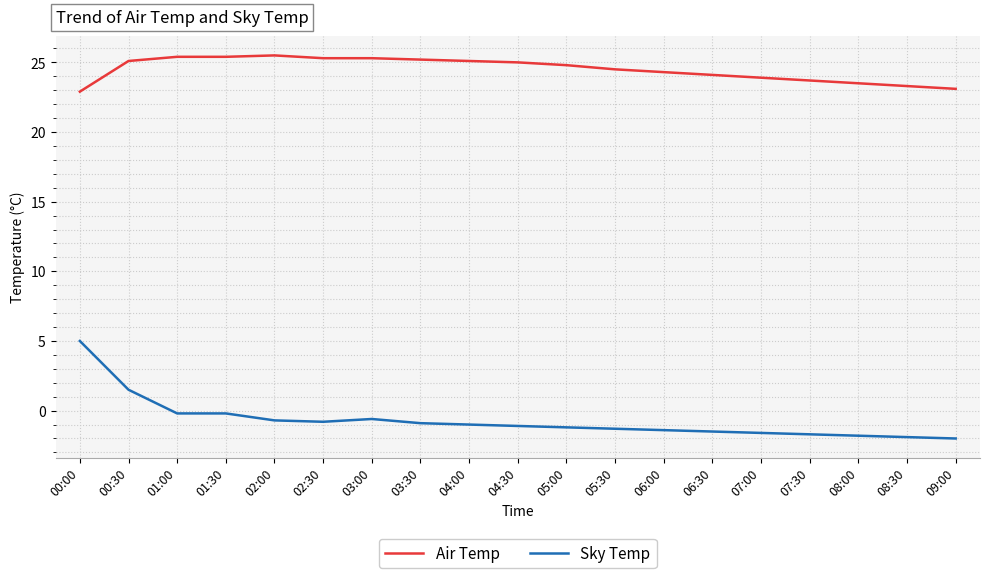

Does the chart display data point markers on the line(s)?

No